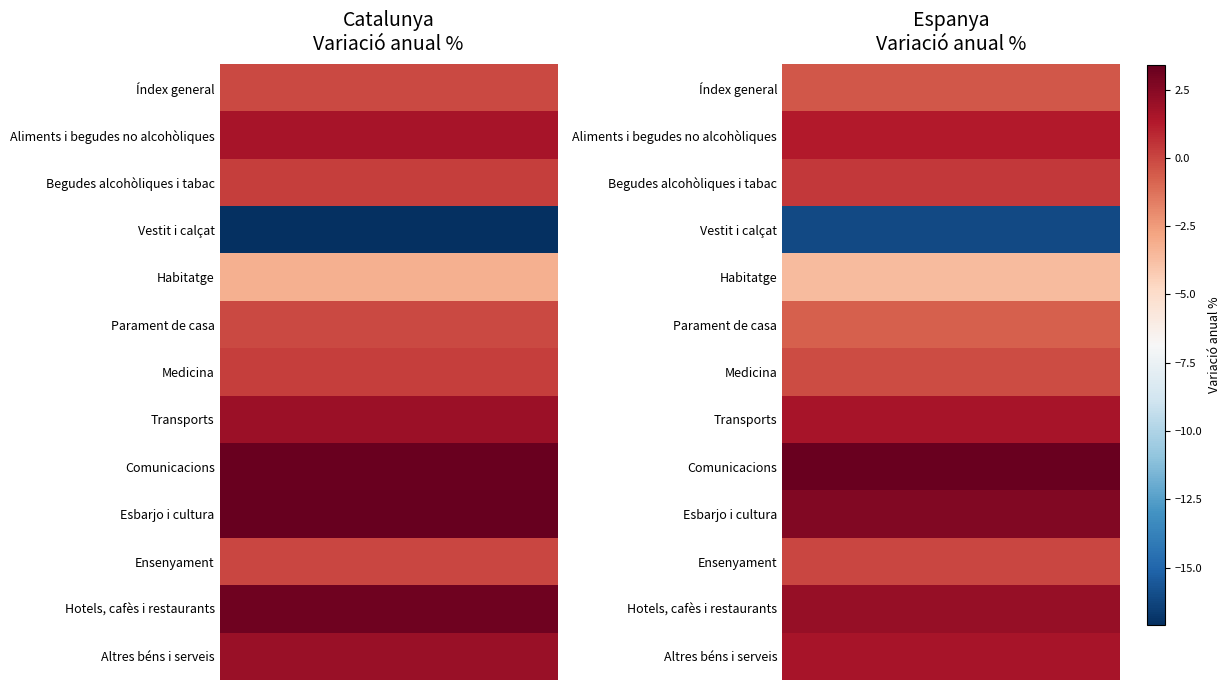

Which series has the largest total across all categories?

Catalunya